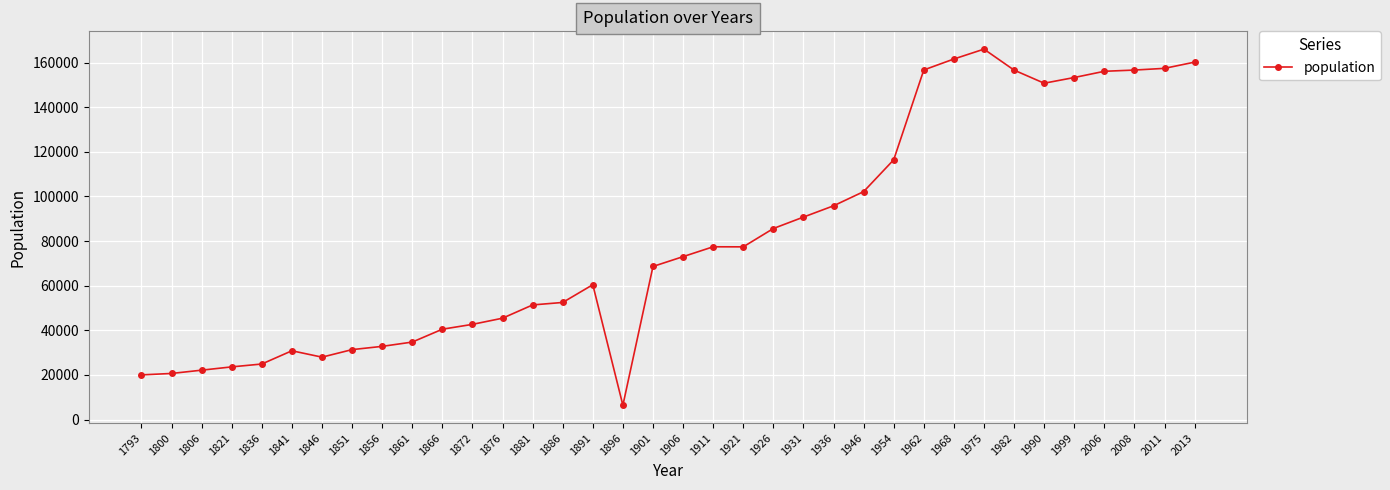

What is the difference between the values at 1936 and 1793?

75787